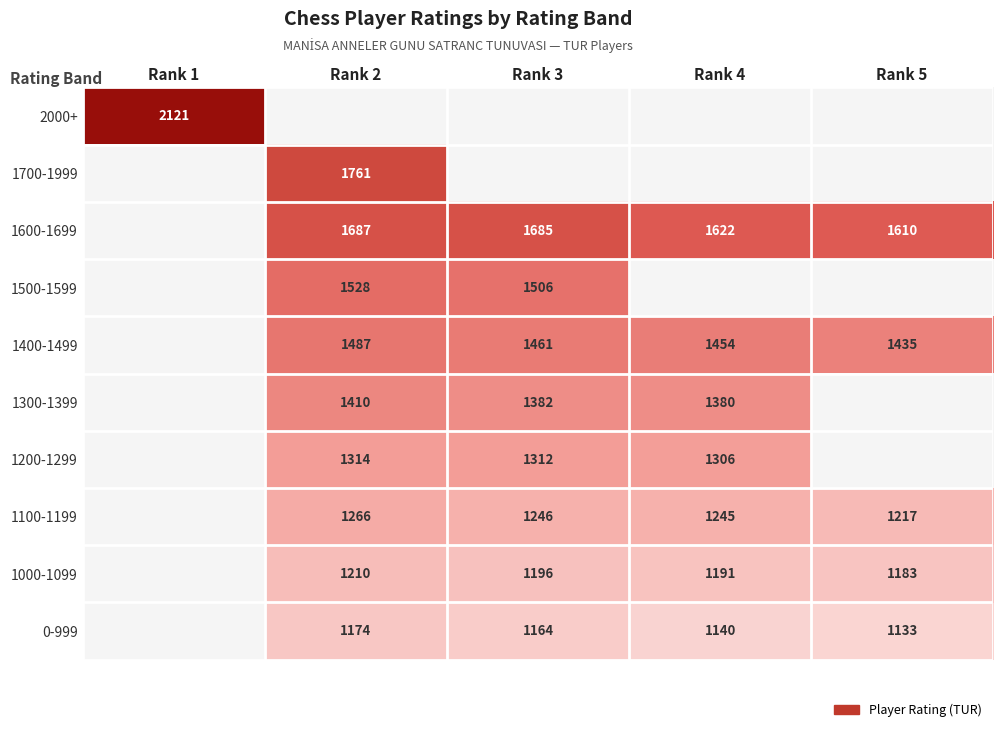

True or false: 0-999 has a value of 1766 at Rank 4.

False